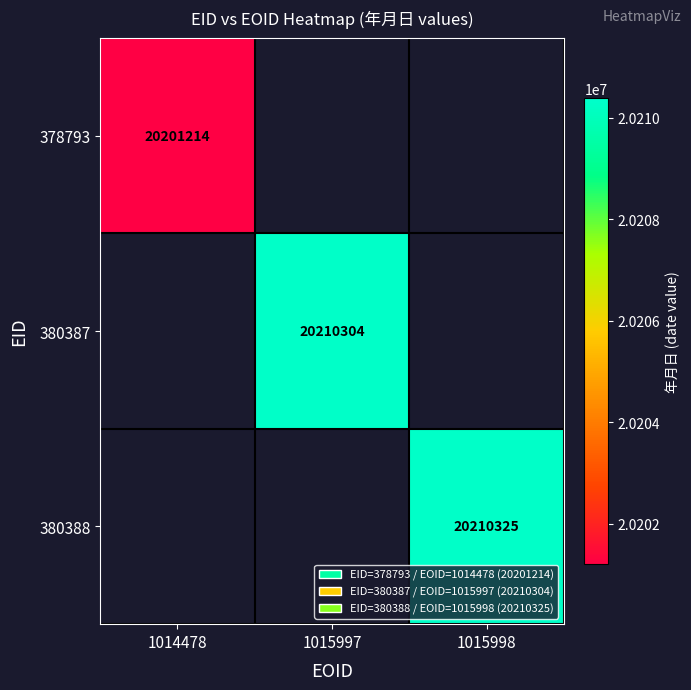

Is it true that 380387 equals 20210304 at 1015997?

True